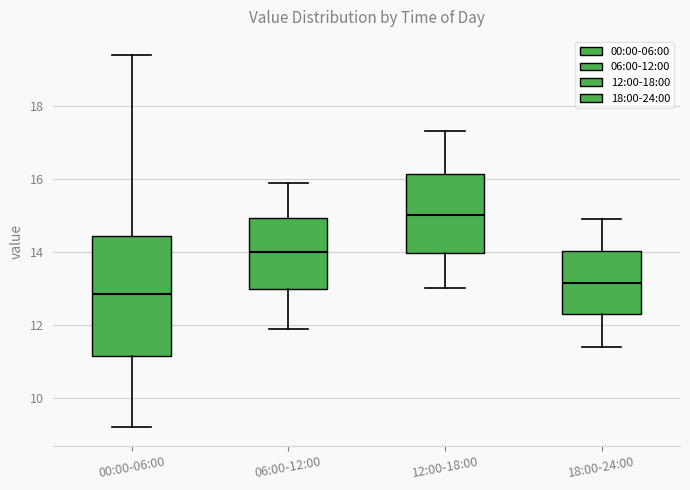

Reading left to right, read every box against the y-axis: the position of its median line, the range the box covers, and the ends of its whiskers. The values are not printed on the chart, so give them approximately, as read against the axis.

00:00-06:00: median 12.8, box 11.2 to 14.4, whiskers 9.2 to 19.4
06:00-12:00: median 14.0, box 13.0 to 15.0, whiskers 12.0 to 16.0
12:00-18:00: median 15.0, box 14.0 to 16.2, whiskers 13.0 to 17.4
18:00-24:00: median 13.2, box 12.4 to 14.0, whiskers 11.4 to 15.0